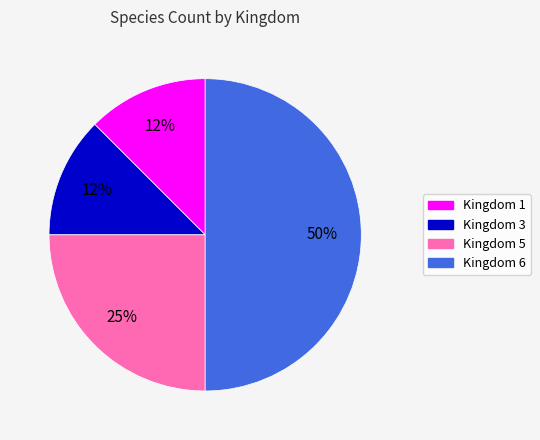

To the nearest percent, what is the average slice percentage?

25%